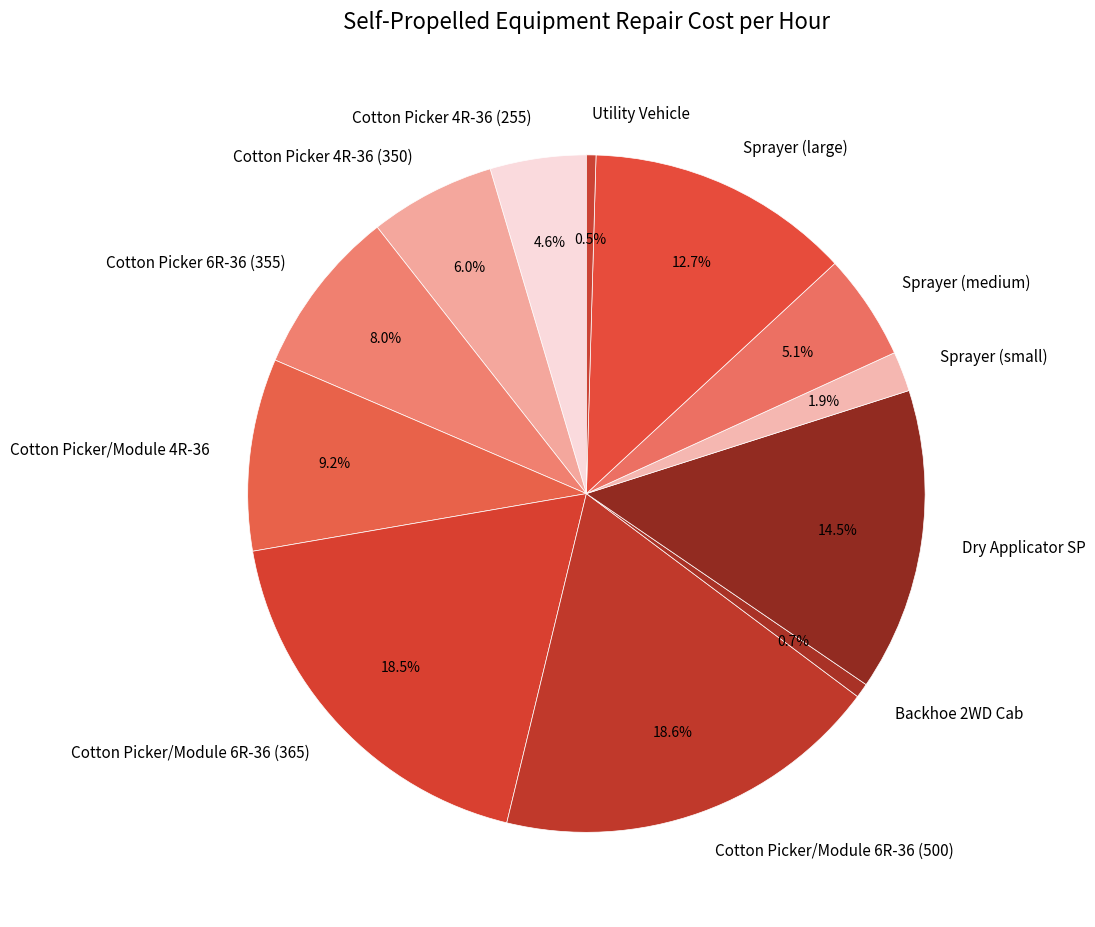

True or false: Cotton Picker 4R-36 (255) accounts for 5% of the total.

True